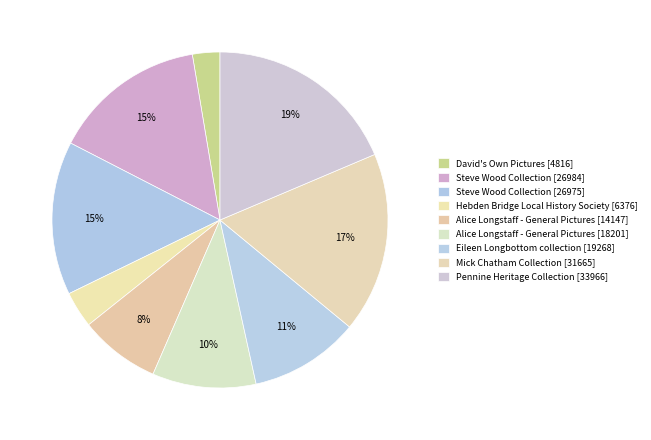

What percentage is the Steve Wood Collection [26984] slice, to the nearest percent?

15%